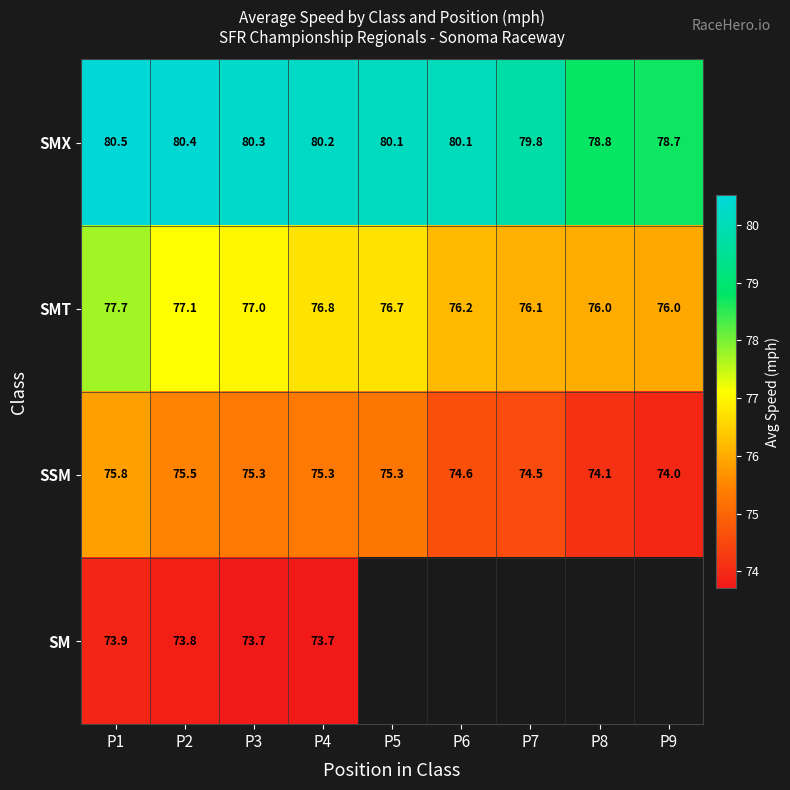

At how many categories does at least one series exceed 75?

9